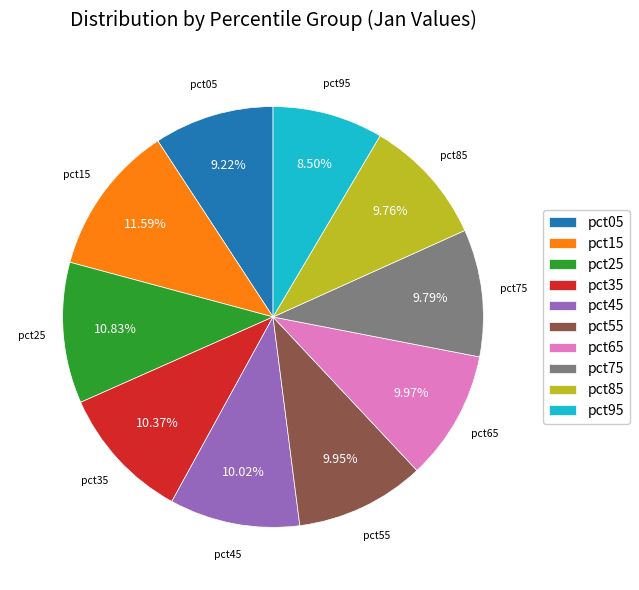

How many segments does this pie chart have?

10